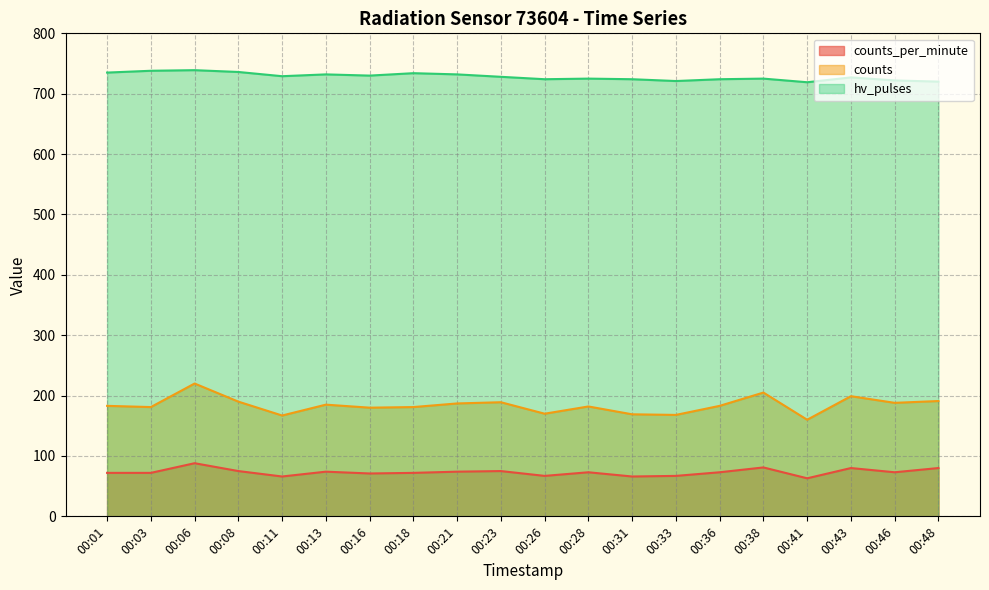

Reading right to left, extract all data points from this chart.

counts_per_minute: 80	73	80	63	81	73	67	66	73	67	75	74	72	71	74	66	75	88	72	72
counts: 191	188	199	160	205	183	168	169	182	170	189	187	181	180	185	167	190	220	181	183
hv_pulses: 720	722	727	719	725	724	721	724	725	724	728	732	734	730	732	729	736	739	738	735